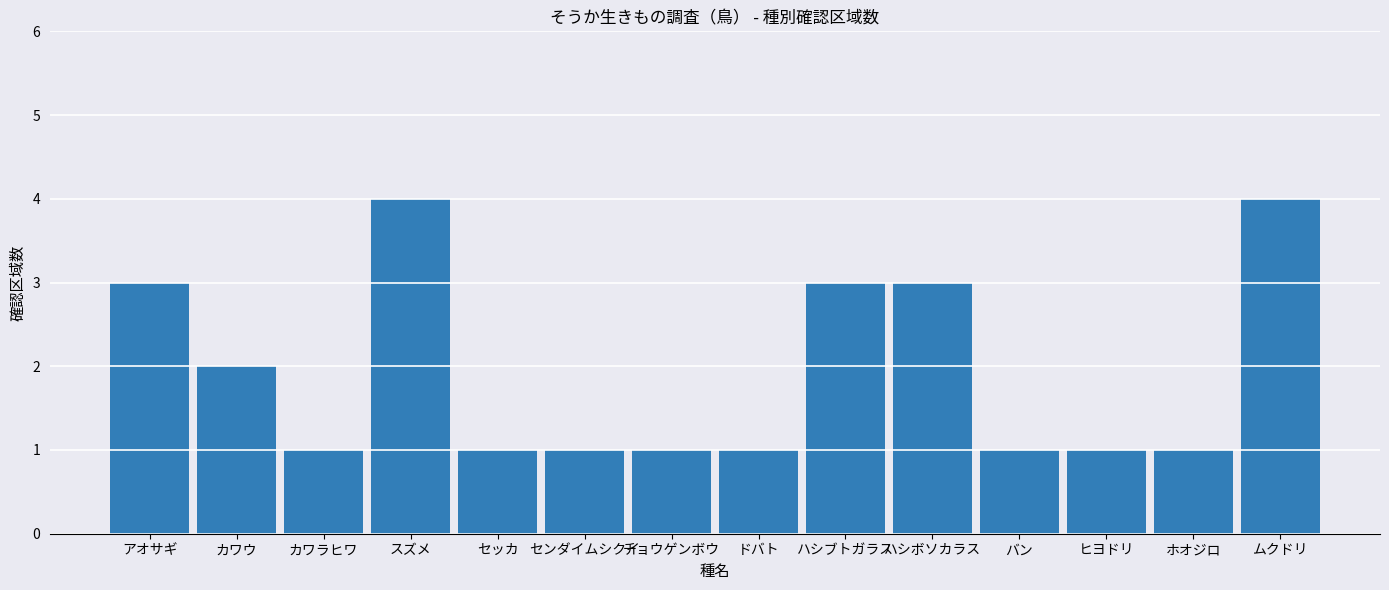

What is the value of the 11th bar from the left?

1